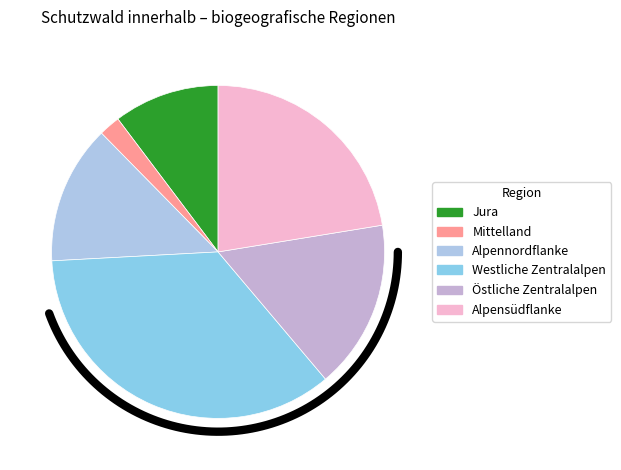

Between Alpensüdflanke and Östliche Zentralalpen, which is larger?

Alpensüdflanke